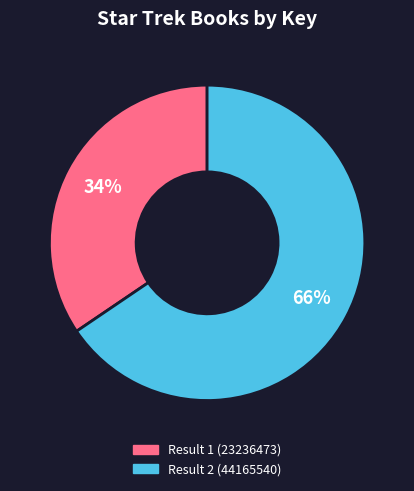

To the nearest percent, what is the average slice percentage?

50%